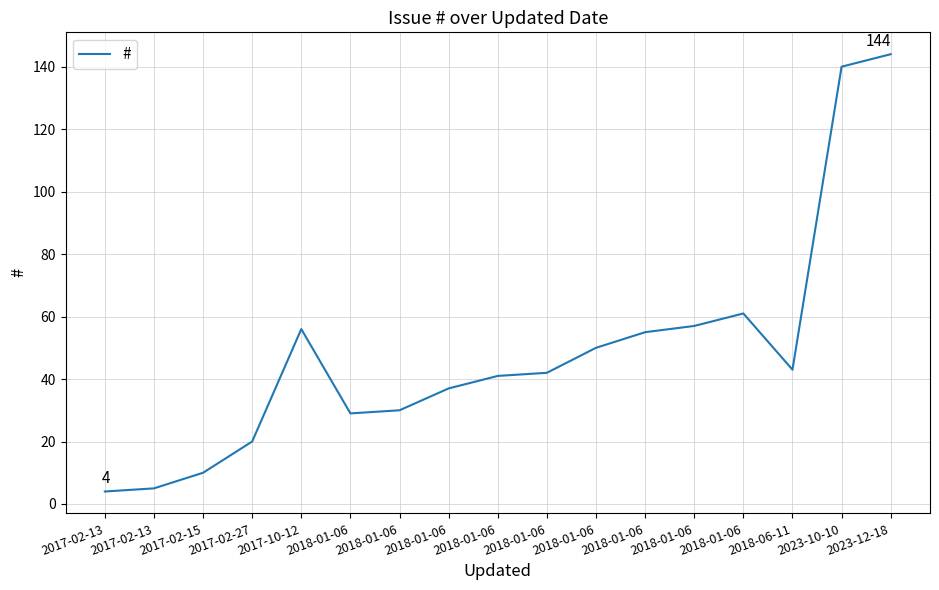

How many lines are shown in the chart?

1